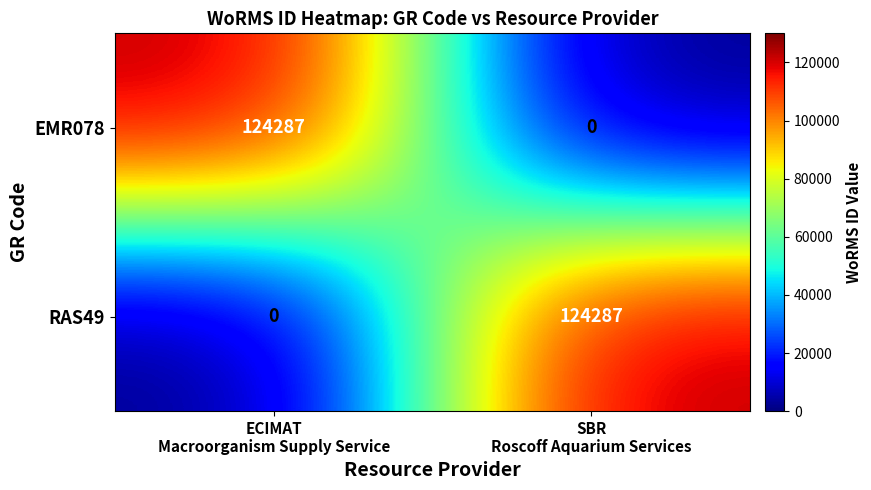

What is the maximum value shown in the chart?

124287